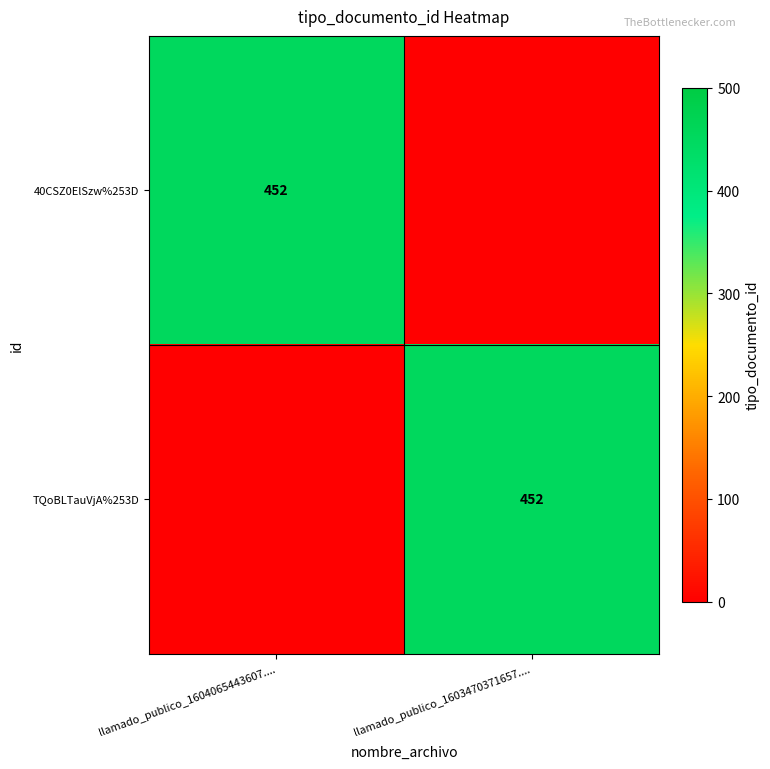

Is it true that 40CSZ0ElSzw%253D equals 452 at llamado_publico_1604065443607....?

True